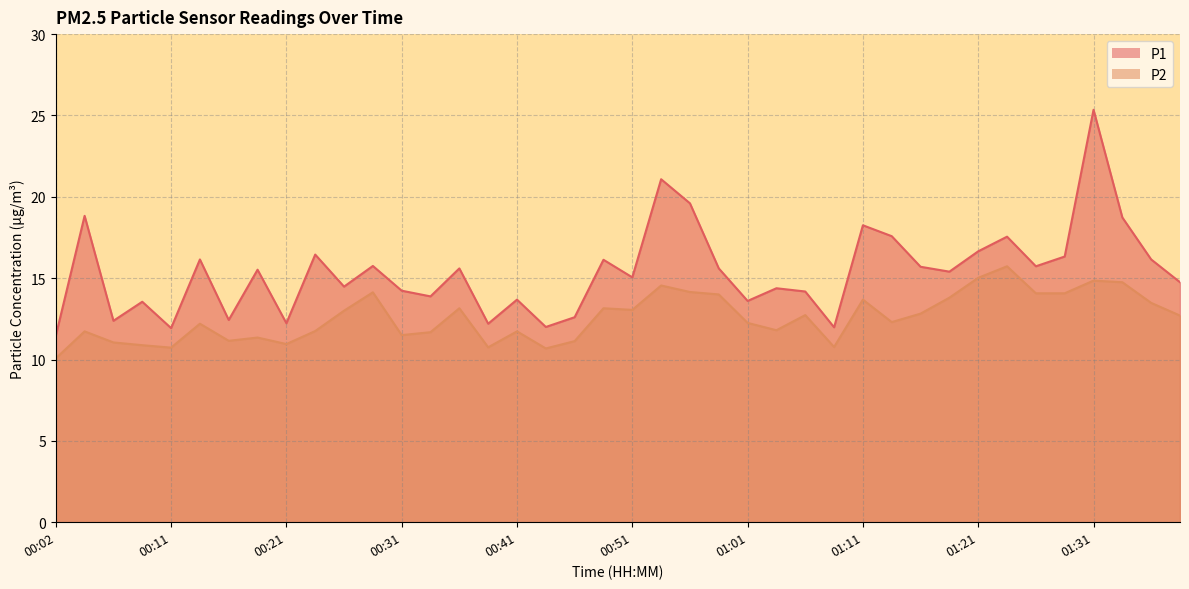

Reading left to right, transcribe all the data shown in this chart.

P1: 11.4	18.8	12.4	13.6	11.9	16.1	12.4	15.5	12.2	16.4	14.5	15.8	14.2	13.9	15.6	12.2	13.7	12.0	12.6	16.1	15.1	21.1	19.6	15.6	13.6	14.4	14.2	12.0	18.2	17.6	15.7	15.4	16.6	17.6	15.7	16.3	25.4	18.7	16.1	14.8
P2: 10.1	11.7	11.1	10.9	10.7	12.2	11.2	11.3	10.9	11.8	13.0	14.1	11.5	11.7	13.2	10.8	11.7	10.7	11.1	13.2	13.1	14.6	14.2	14.0	12.2	11.8	12.7	10.8	13.7	12.3	12.8	13.8	15.0	15.7	14.1	14.1	14.8	14.8	13.5	12.7